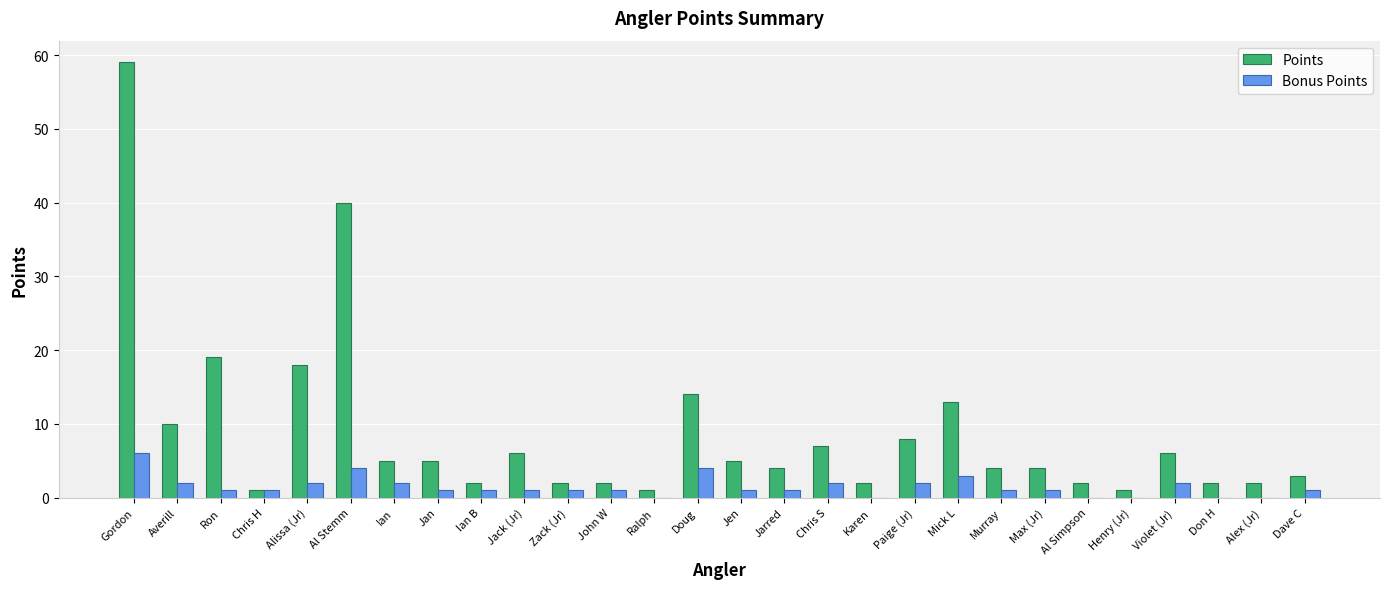

Is it true that Bonus Points equals 0 at Don H?

True